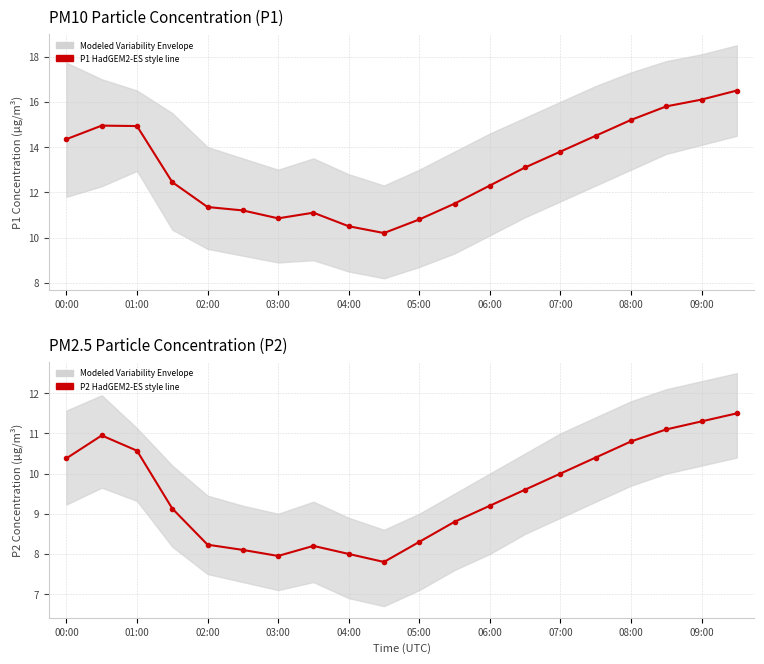

What is the sum of the P2 (SDS011) values at 17 and 11?

19.9